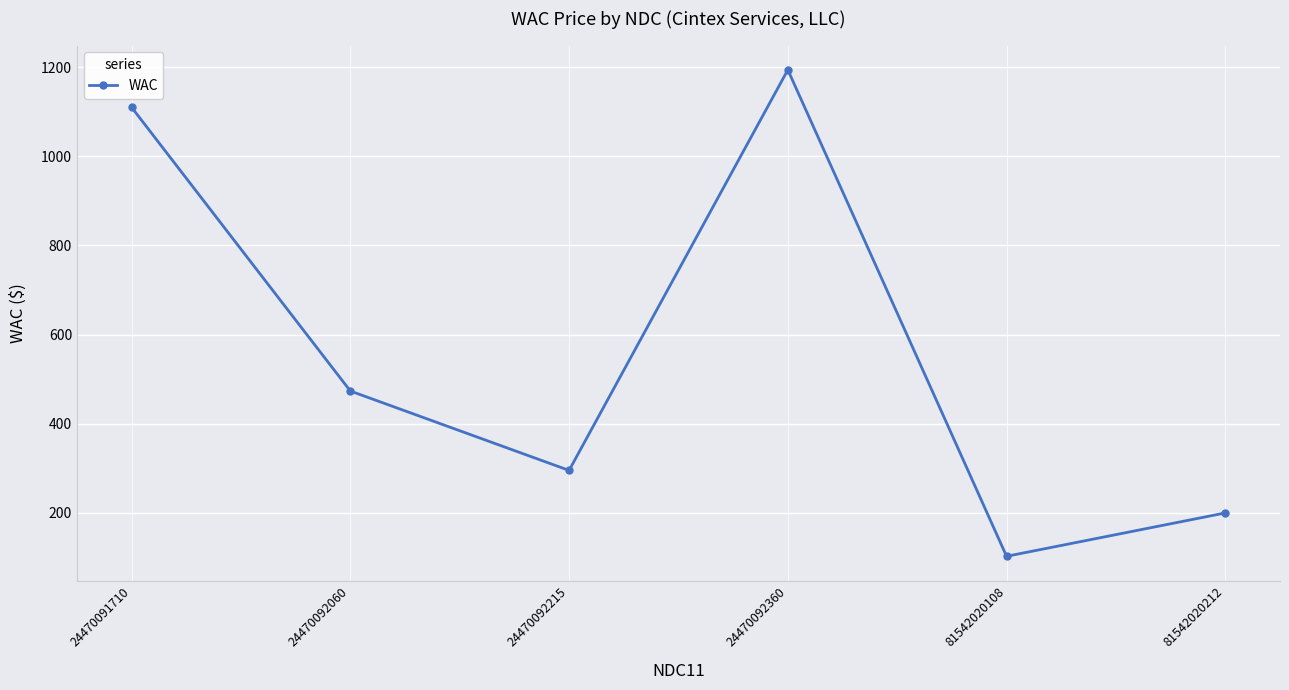

What is the value of the 1st point from the left?

1110.2